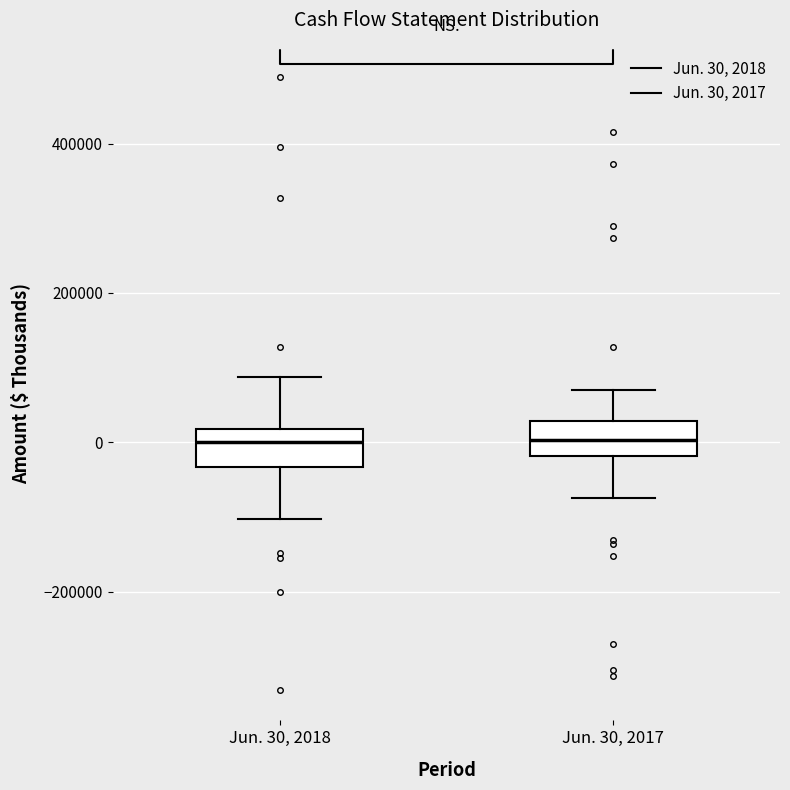

Reading left to right, transcribe this box plot: for each box, give where its median line is, the range the box spans, and where its two whiskers end, as read against the y-axis. The values are not printed on the chart, so give them approximately, as read against the axis.

Jun. 30, 2018: median 0, box -40000 to 20000, whiskers -100000 to 80000
Jun. 30, 2017: median 0, box -20000 to 20000, whiskers -80000 to 60000